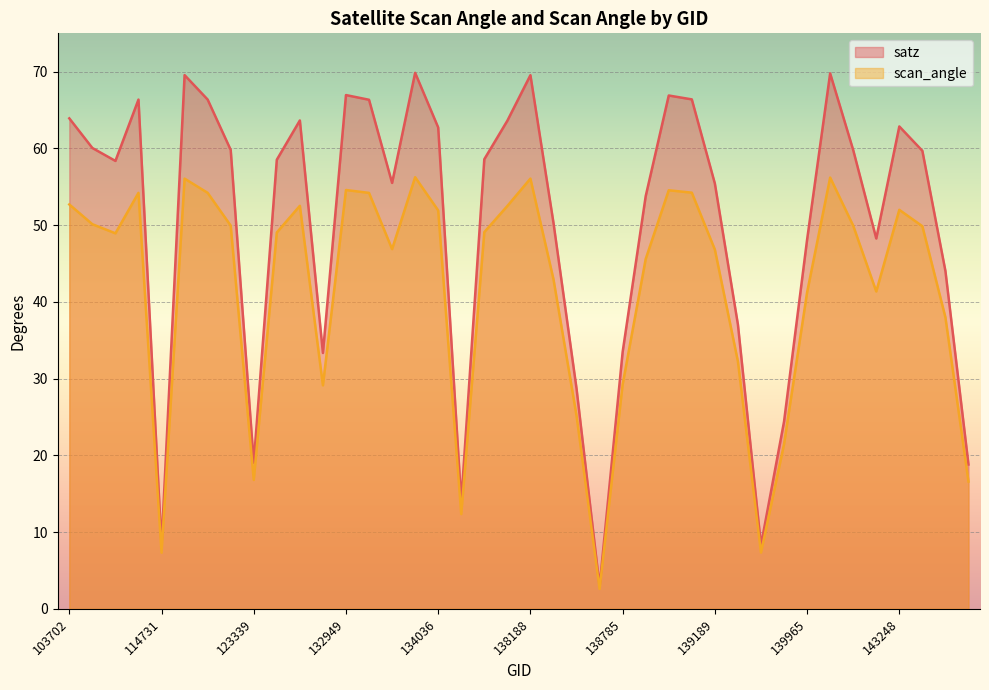

What is the value of the scan_angle point at the 10th from the left?

49.0